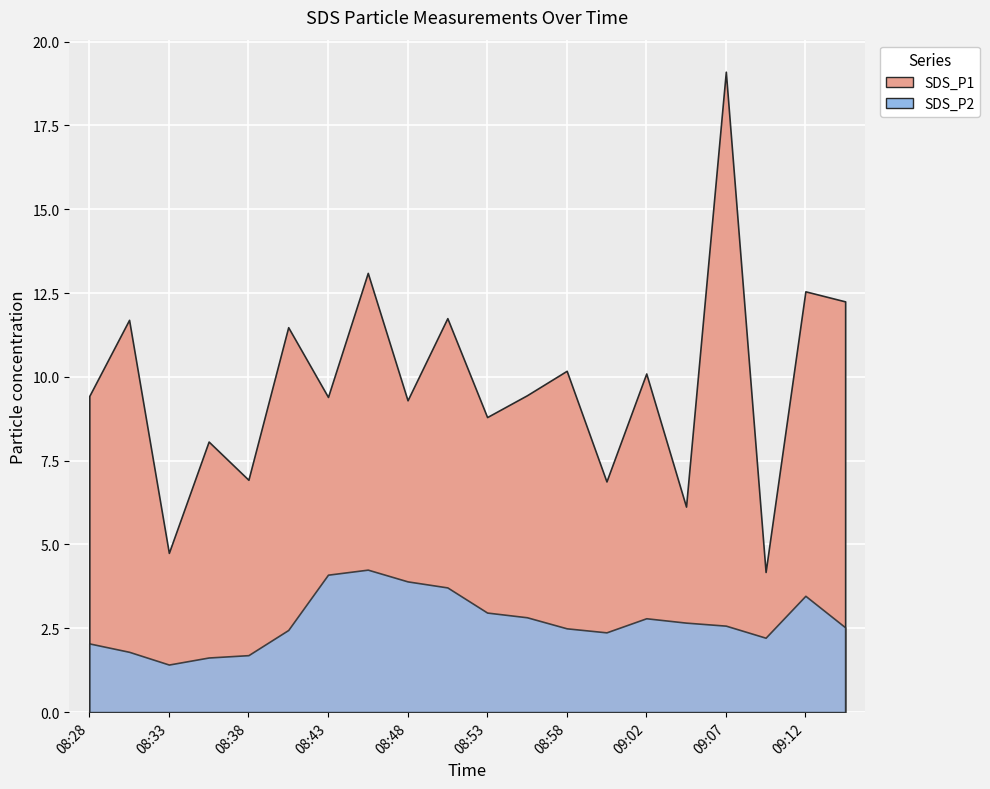

Where is SDS_P1 nearest to the value 11?

08:40